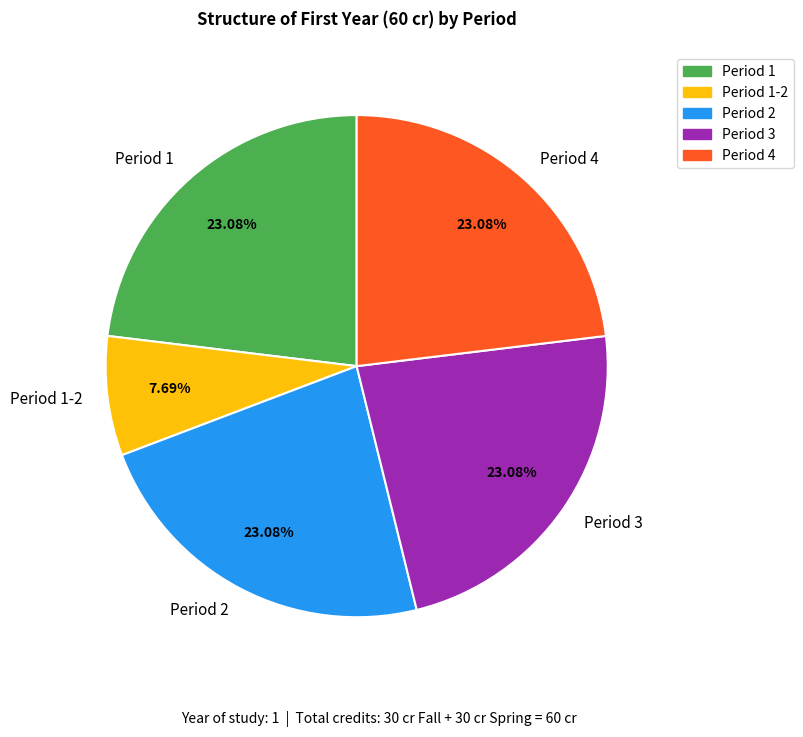

Is there any slice that represents more than half of the pie?

No